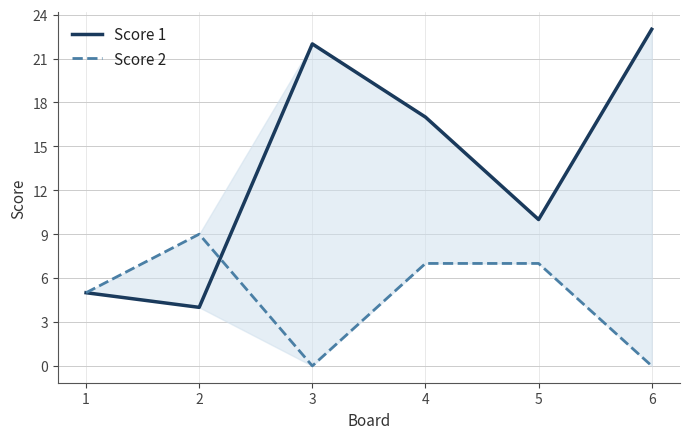

What is the value of the Score 1 point at the 2nd from the left?

4